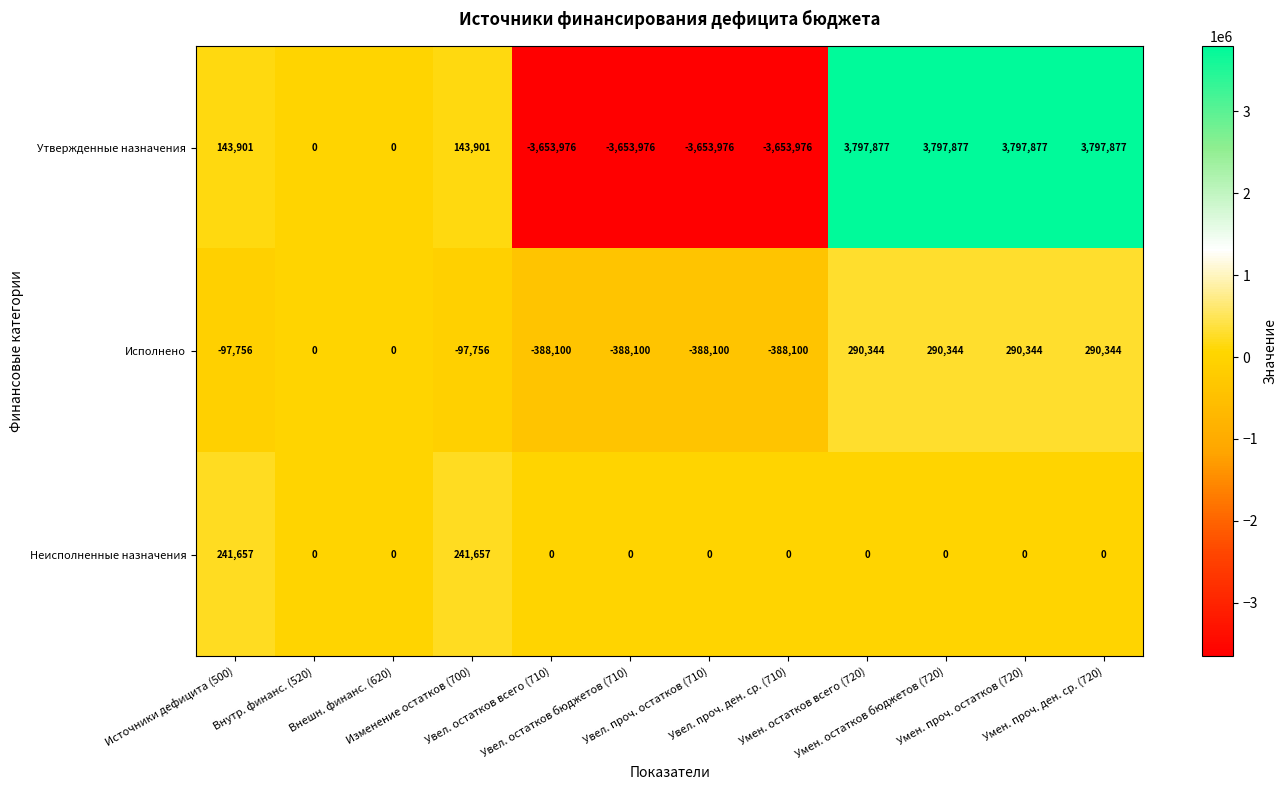

Rank the series by their average value, from lowest to highest.

Исполнено, Неисполненные назначения, Утвержденные назначения